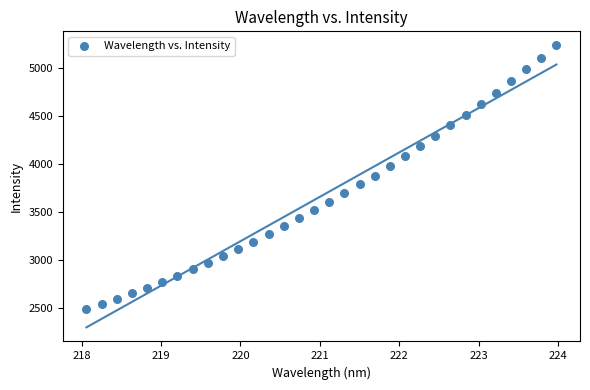

What is the range of Y values (max minus min)?

2747.4